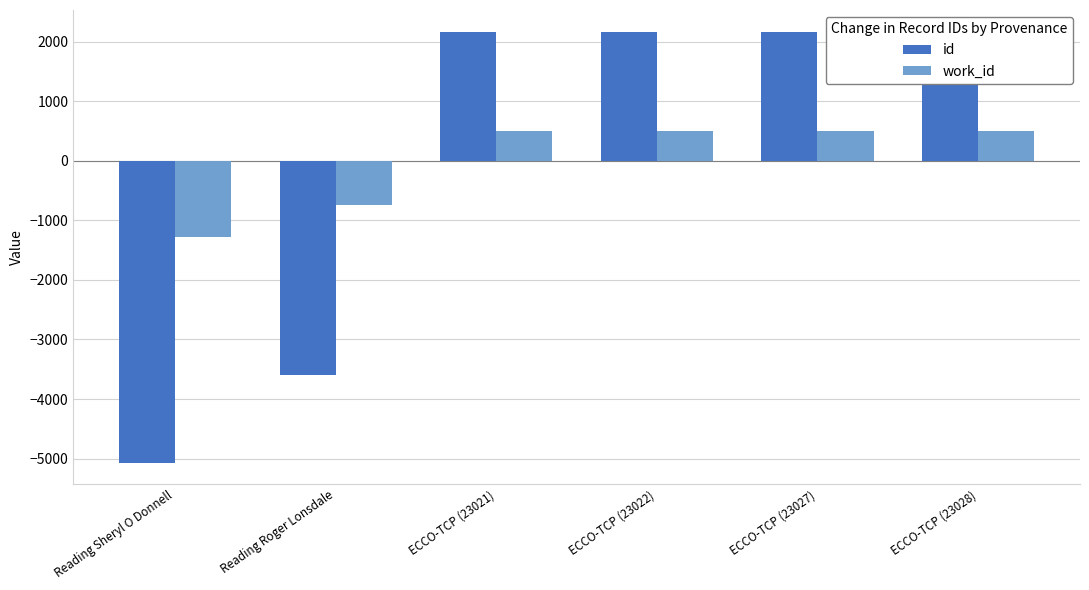

What position from the left is ECCO-TCP (23028)?

6